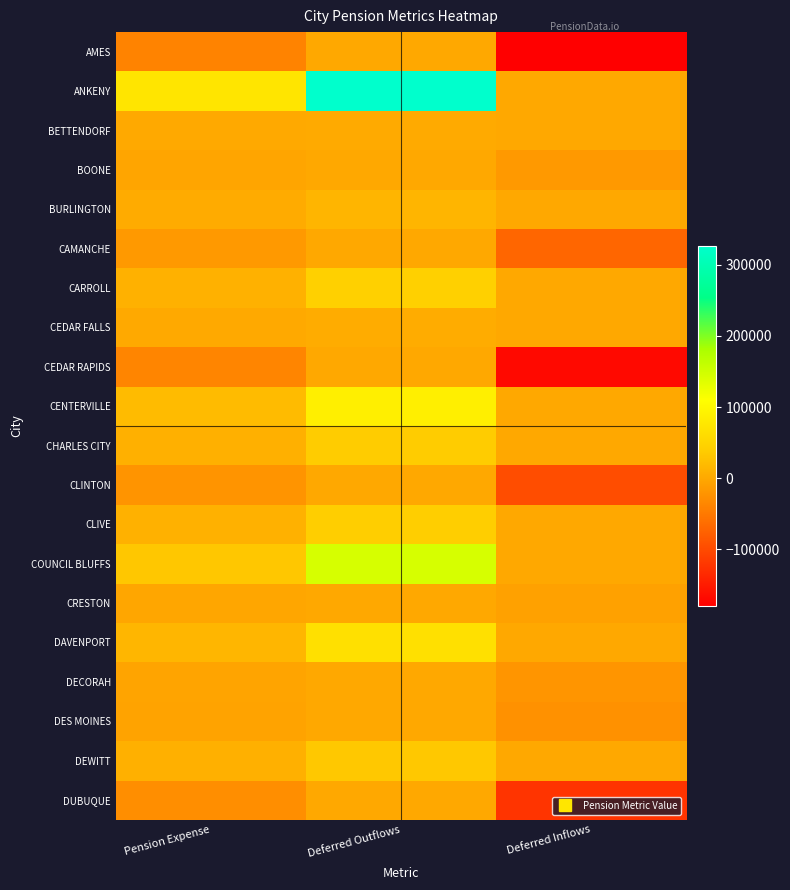

What is the minimum value shown in the chart?

-179827